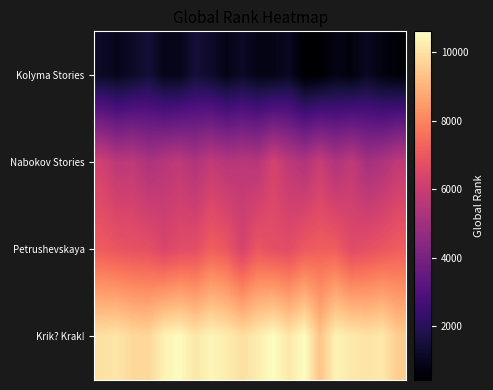

Reading left to right, extract all data points from this chart.

Kolyma Stories: 1155.0	964.5	1200.3	1462.9	935.8	935.8	1479.8	1236.2	865.2	1168.8	867.0	866.3	1078.6	432.0	488.5	837.3	702.2	1100.3	733.6	582.3
Nabokov Stories: 6159.7	5652.3	5740.3	5292.6	5556.7	5753.3	5374.7	5832.7	5539.8	5632.5	5539.5	6275.7	5716.0	5402.7	5966.8	5353.7	5782.7	5132.1	5321.5	5779.1
Petrushevskaya: 7075.5	6905.4	6819.3	6763.7	6410.4	6638.0	6715.8	7171.1	6957.1	6325.1	6951.2	6738.5	6650.9	7037.5	7163.3	7133.4	6602.2	6761.2	6953.4	7146.7
Krik? Krak!: 9991.2	10079.3	9803.1	9776.1	10378.8	10541.9	10113.4	10436.1	10243.5	9941.5	10243.4	10596.4	10124.3	10604.4	9349.1	10381.6	10161.1	10045.3	10162.5	9538.7